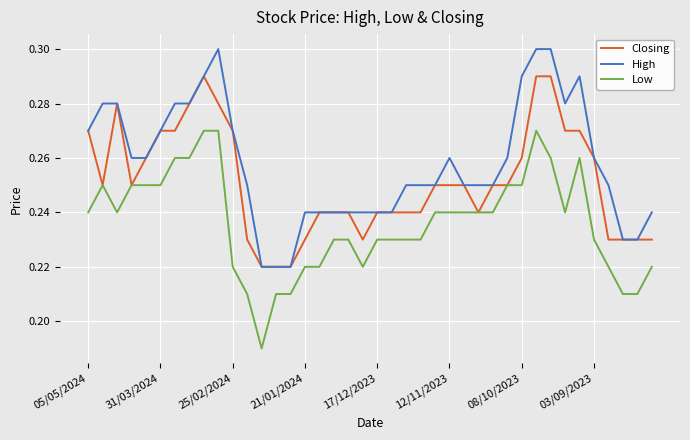

Rank the series by their average value, from lowest to highest.

Low, Closing, High